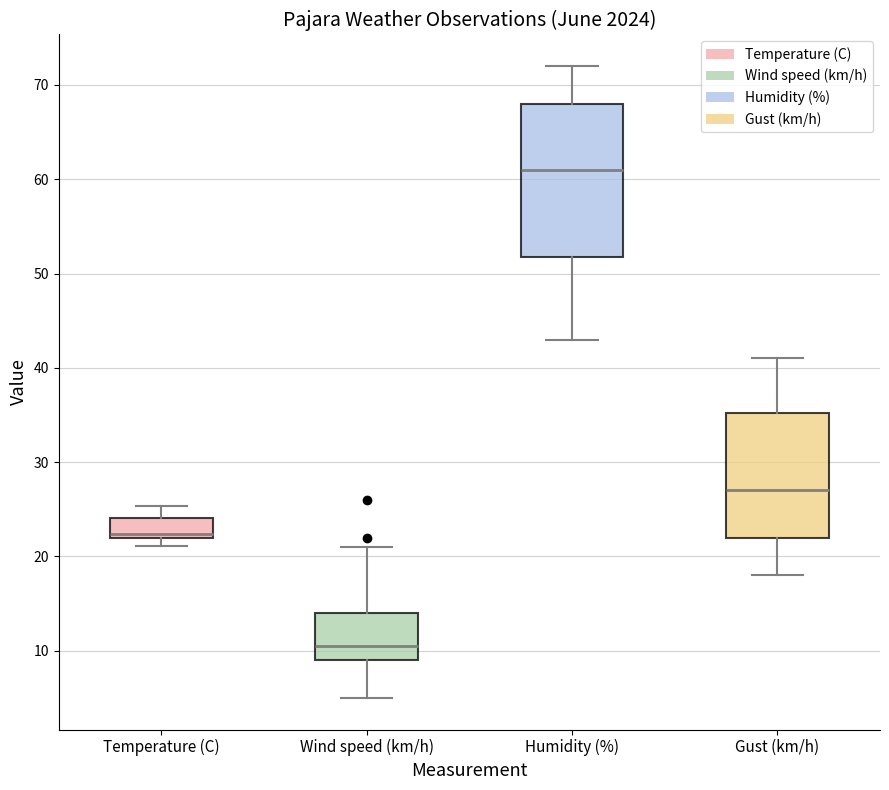

Which box has the highest median line?

Humidity (%)